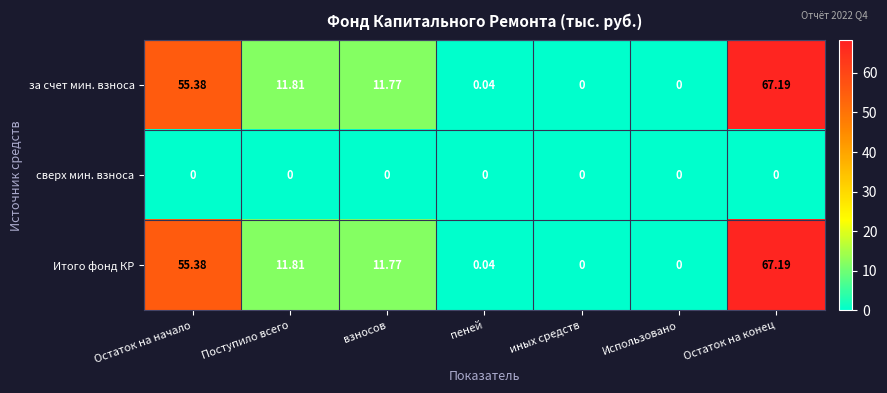

At which label does Итого фонд КР first exceed 11?

Остаток на начало